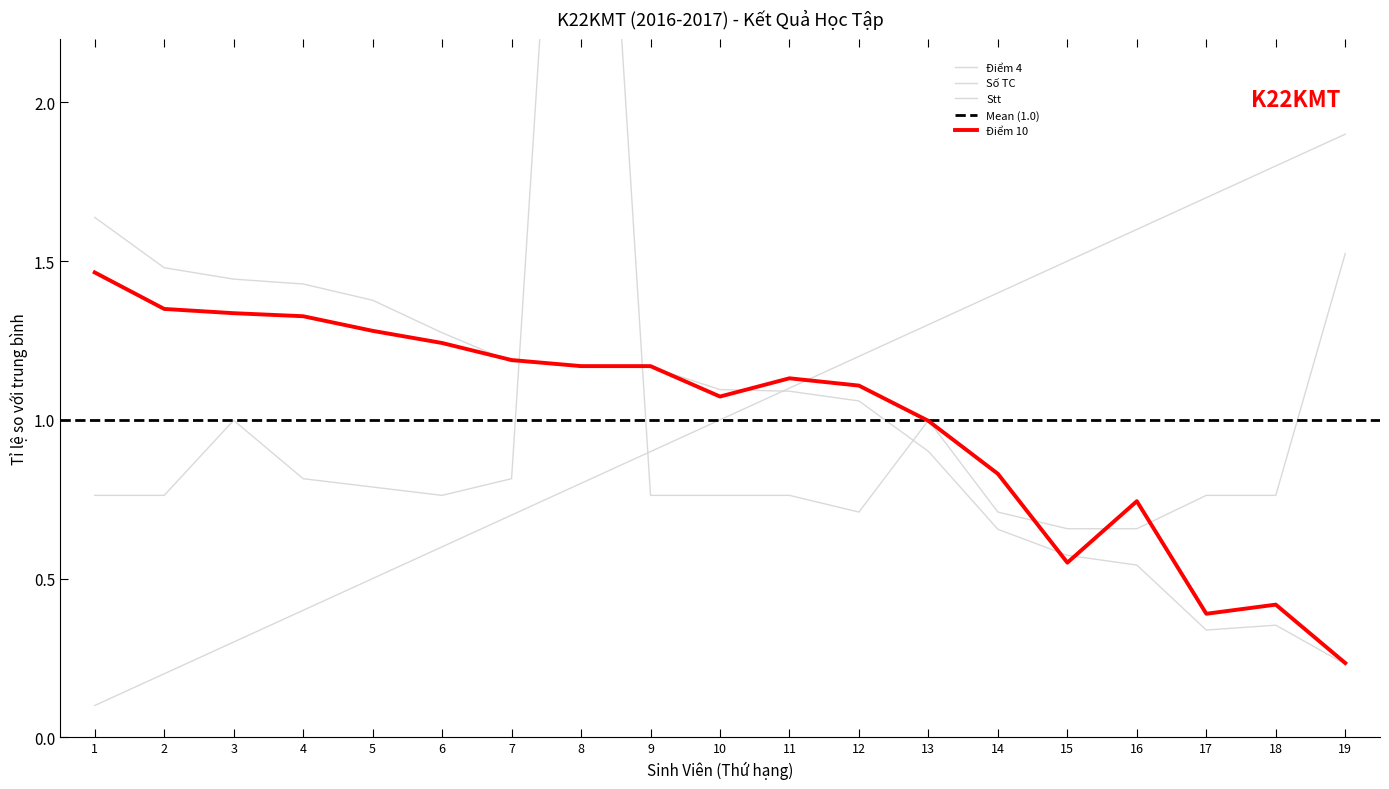

How many data points in Điểm 10 are above 1?

12